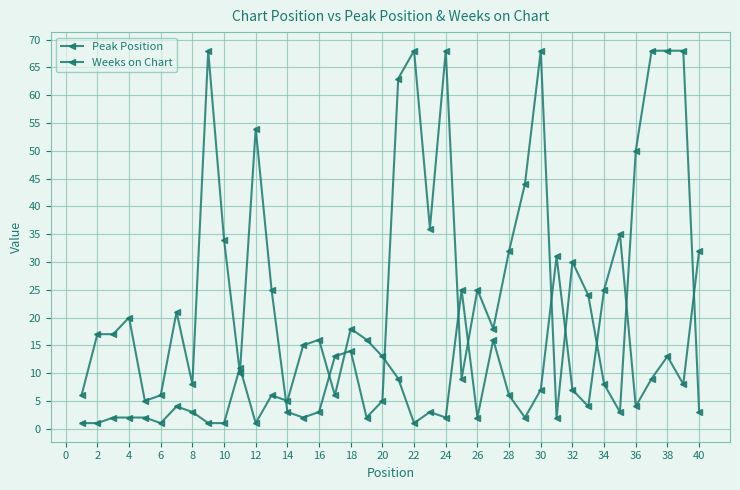

What is the difference between the maximum and minimum values in the Peak Position series?

34